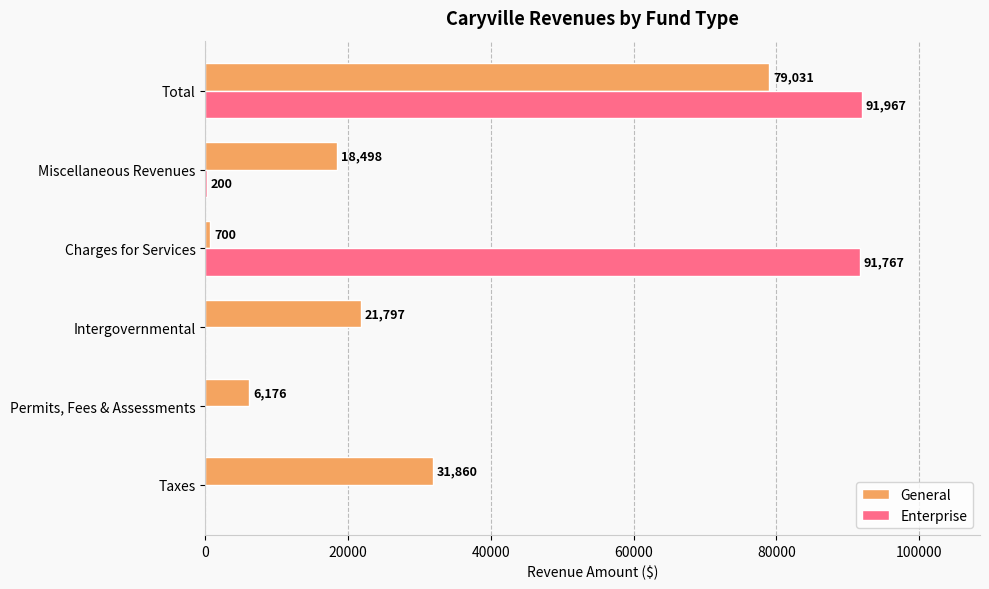

What is the greatest value displayed?

91967